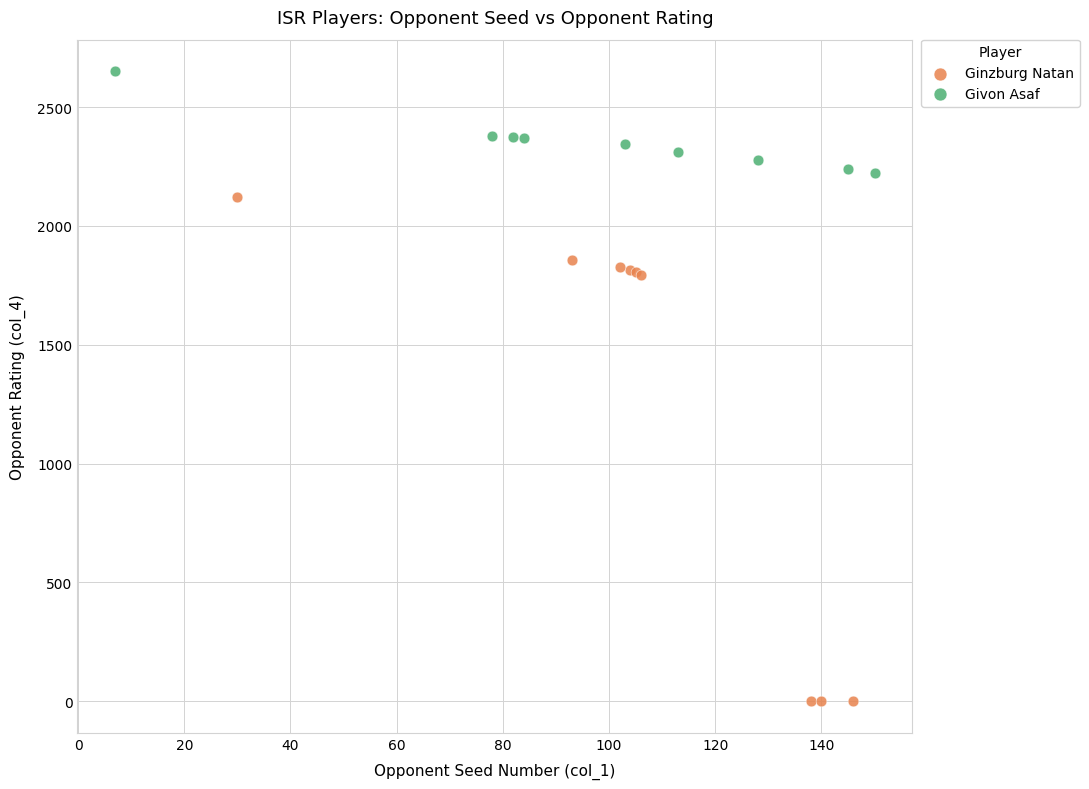

Which series reaches the maximum Y coordinate?

Givon Asaf